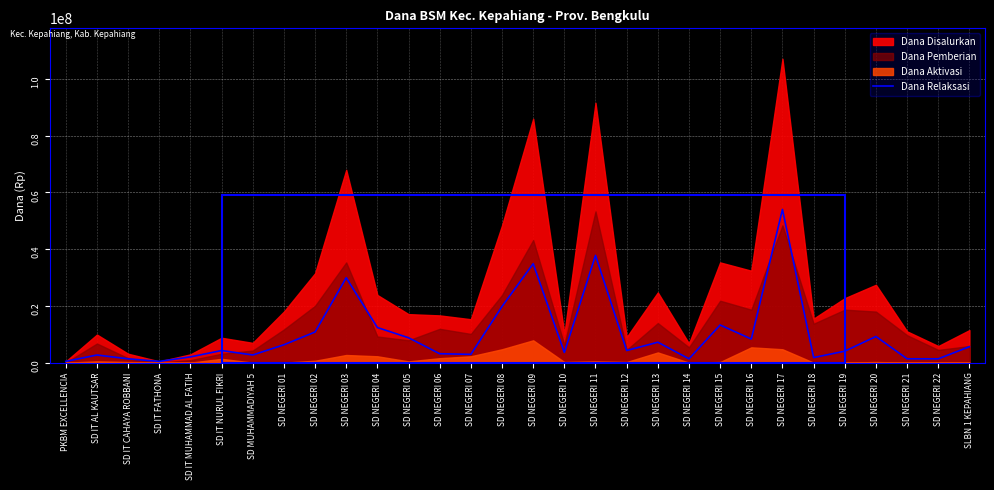

What is the change in value from SD IT CAHAYA ROBBANI to SD NEGERI 10?

+2250000